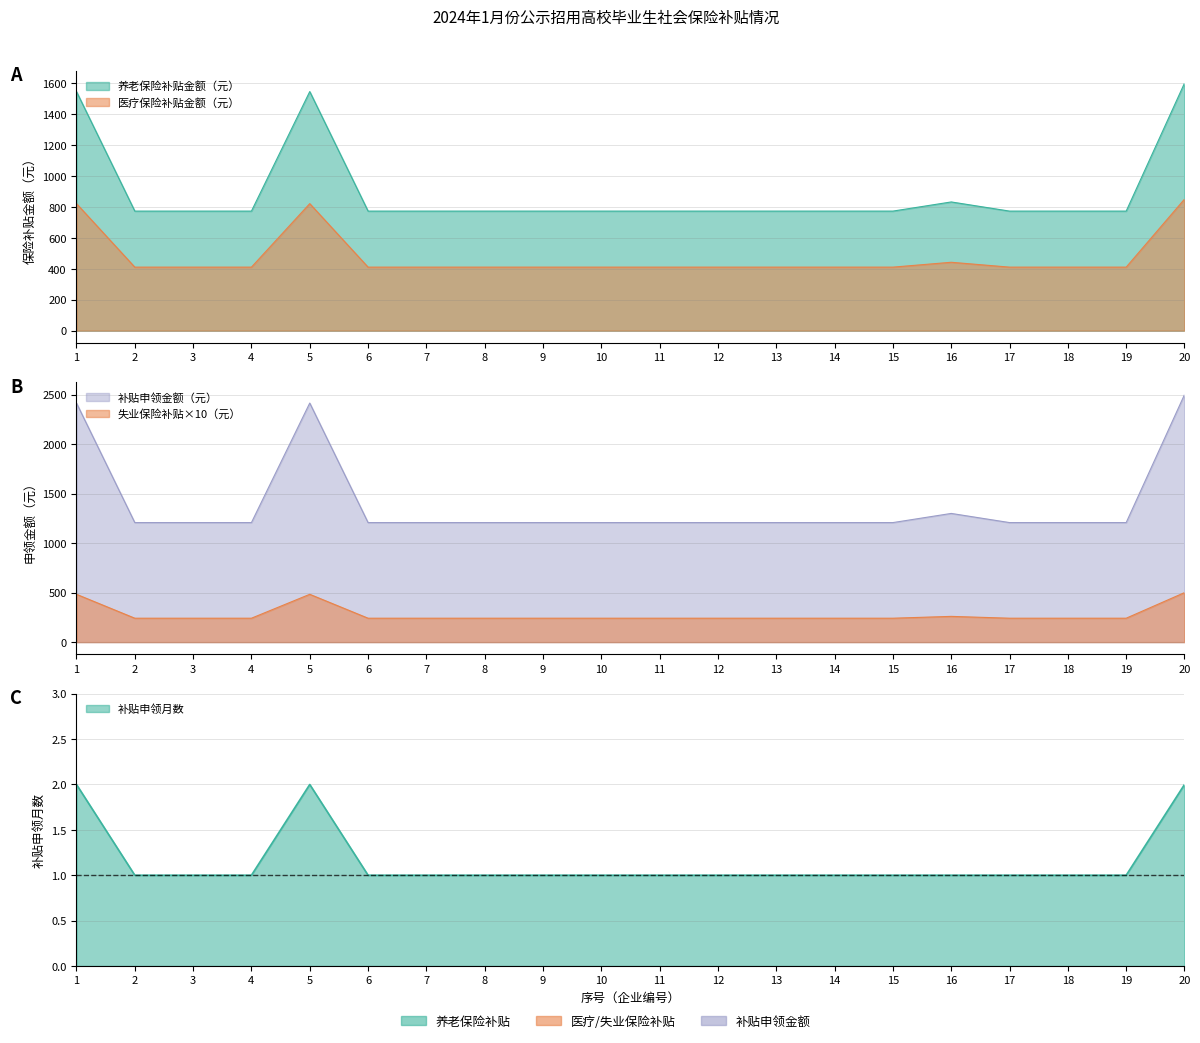

Does the chart have visible grid lines?

Yes